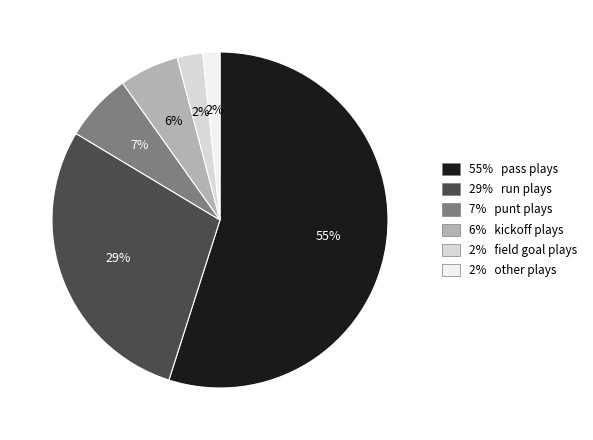

Is it true that 29% run plays is 16% of the pie?

False